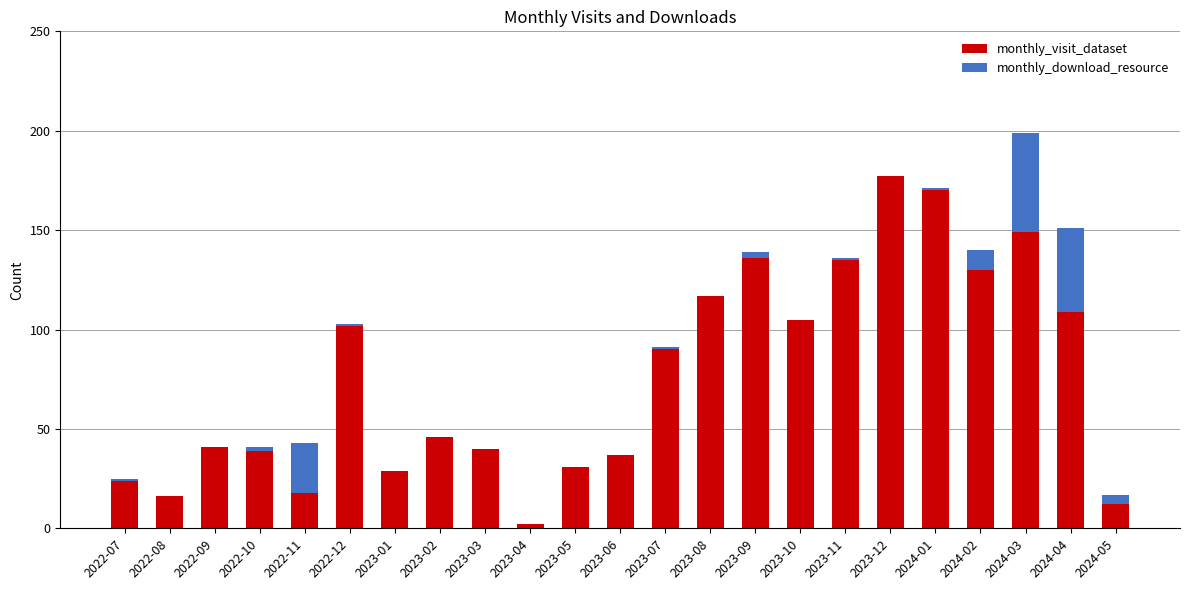

Is it true that monthly_visit_dataset equals 109 at 2024-04?

True